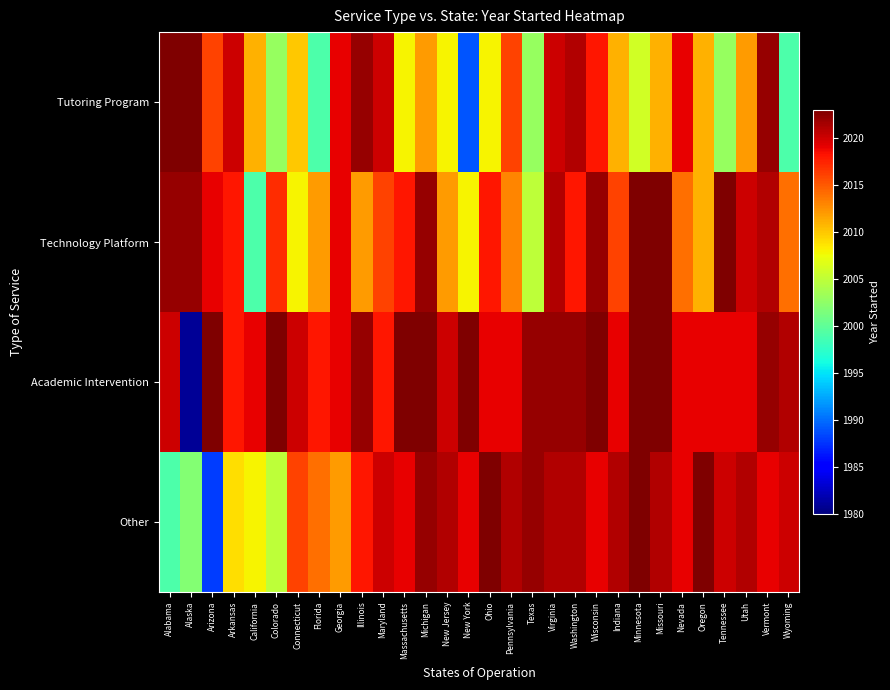

What is the difference between the highest and lowest values at Utah?

9